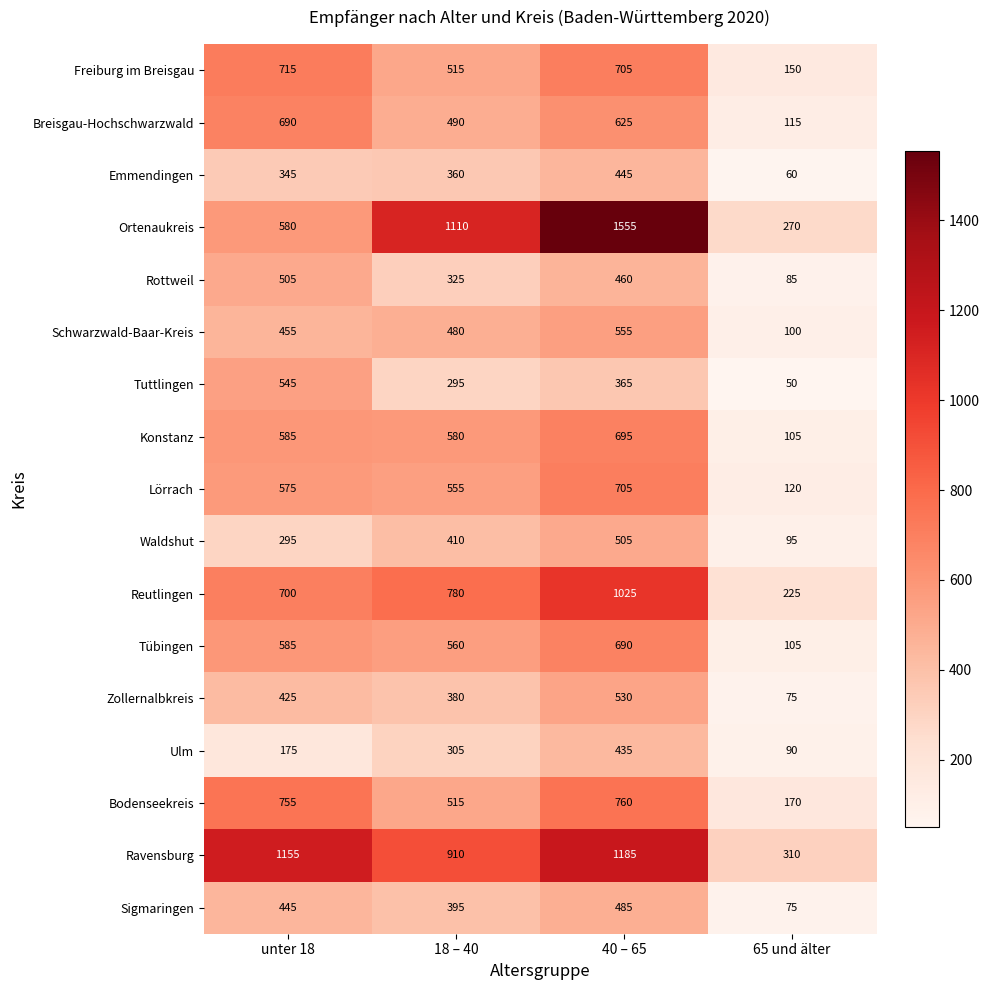

Which series has the largest total across all categories?

Ravensburg